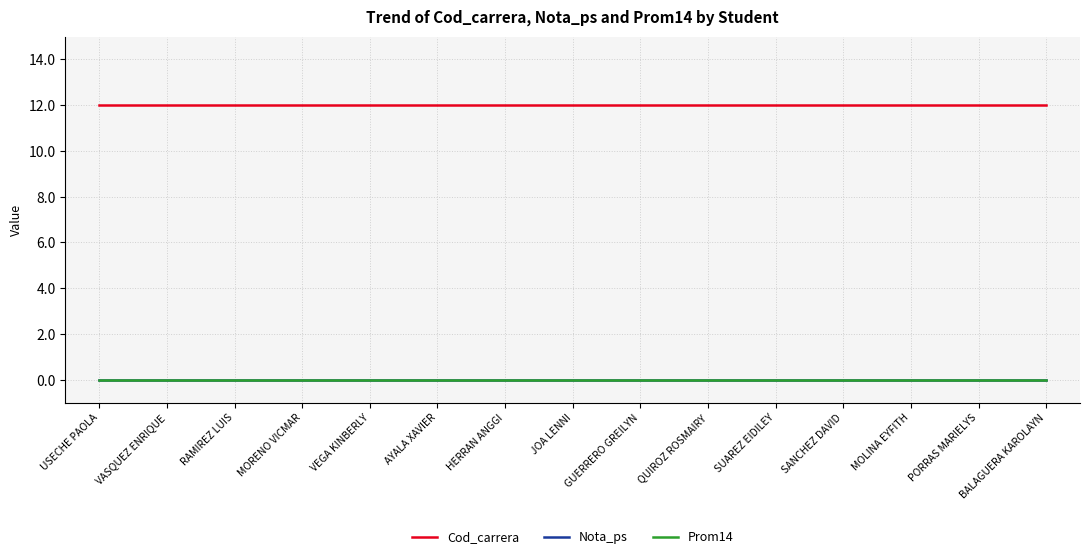

What is the label of the 9th point from the left?

GUERRERO GREILYN